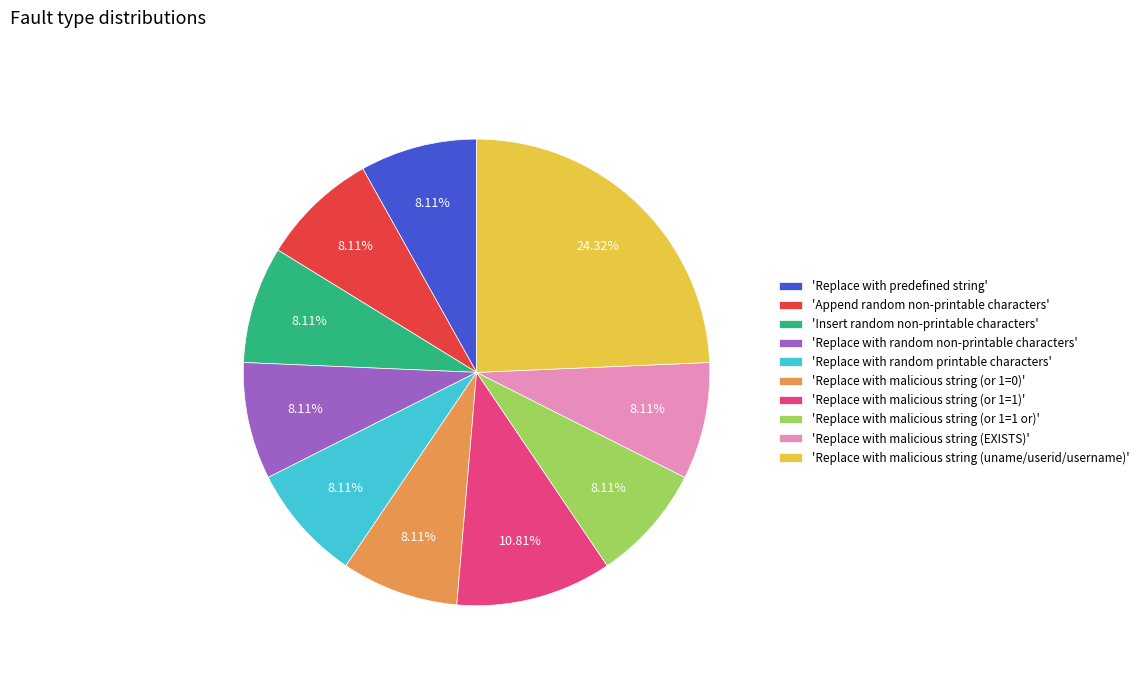

Which slice is the largest?

'Replace with malicious string (uname/userid/username)'